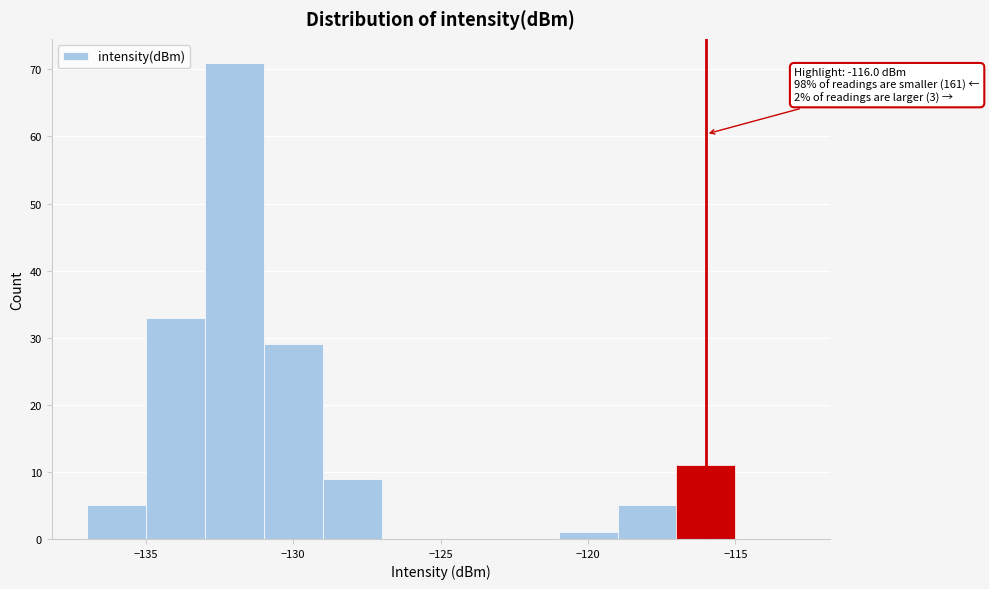

Which range on the x-axis has the tallest bar?

-133 to -131